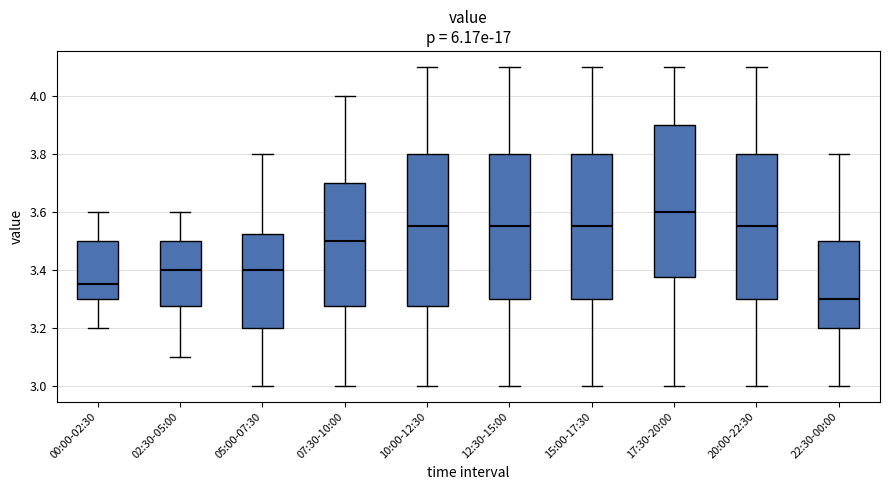

Reading left to right, transcribe this box plot: for each box, give where its median line is, the range the box spans, and where its two whiskers end, as read against the y-axis. The values are not printed on the chart, so give them approximately, as read against the axis.

00:00-02:30: median 3.36, box 3.30 to 3.50, whiskers 3.20 to 3.60
02:30-05:00: median 3.40, box 3.28 to 3.50, whiskers 3.10 to 3.60
05:00-07:30: median 3.40, box 3.20 to 3.52, whiskers 3.00 to 3.80
07:30-10:00: median 3.50, box 3.28 to 3.70, whiskers 3.00 to 4.00
10:00-12:30: median 3.56, box 3.28 to 3.80, whiskers 3.00 to 4.10
12:30-15:00: median 3.56, box 3.30 to 3.80, whiskers 3.00 to 4.10
15:00-17:30: median 3.56, box 3.30 to 3.80, whiskers 3.00 to 4.10
17:30-20:00: median 3.60, box 3.38 to 3.90, whiskers 3.00 to 4.10
20:00-22:30: median 3.56, box 3.30 to 3.80, whiskers 3.00 to 4.10
22:30-00:00: median 3.30, box 3.20 to 3.50, whiskers 3.00 to 3.80